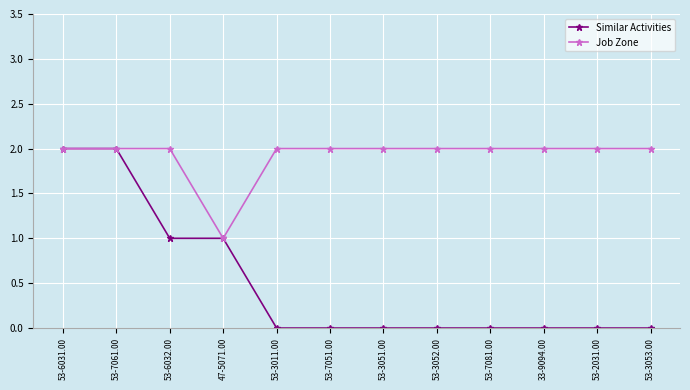

The Job Zone series shows 2 at 53-3053.00. True or false?

True